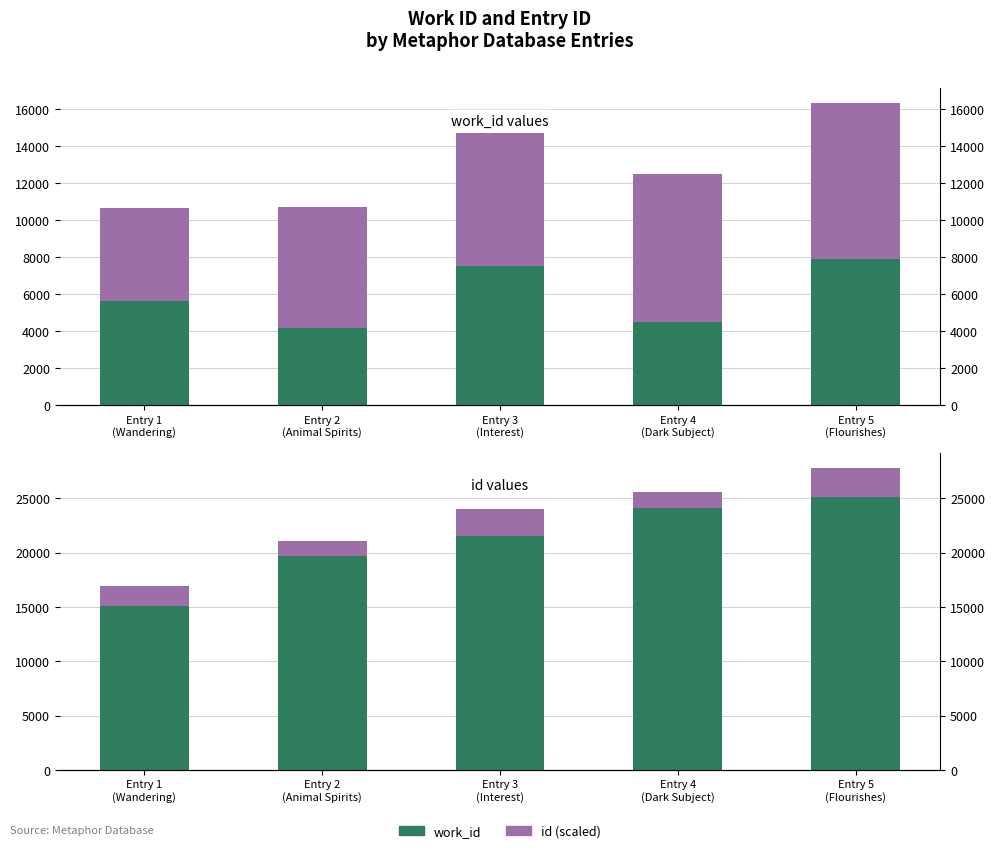

Reading left to right, list all the values displayed in this chart.

work_id: 15076	19677	21531	24073	25155
id (scaled): 1880	1385	2503	1493	2643